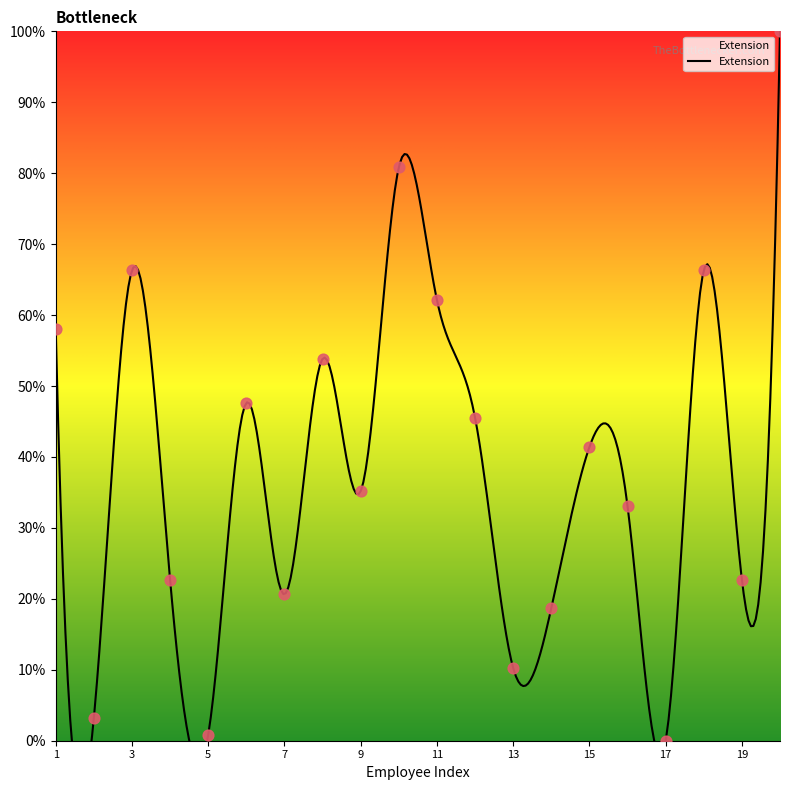

What is the ratio of the value at 7 to the value at 14?

1.1